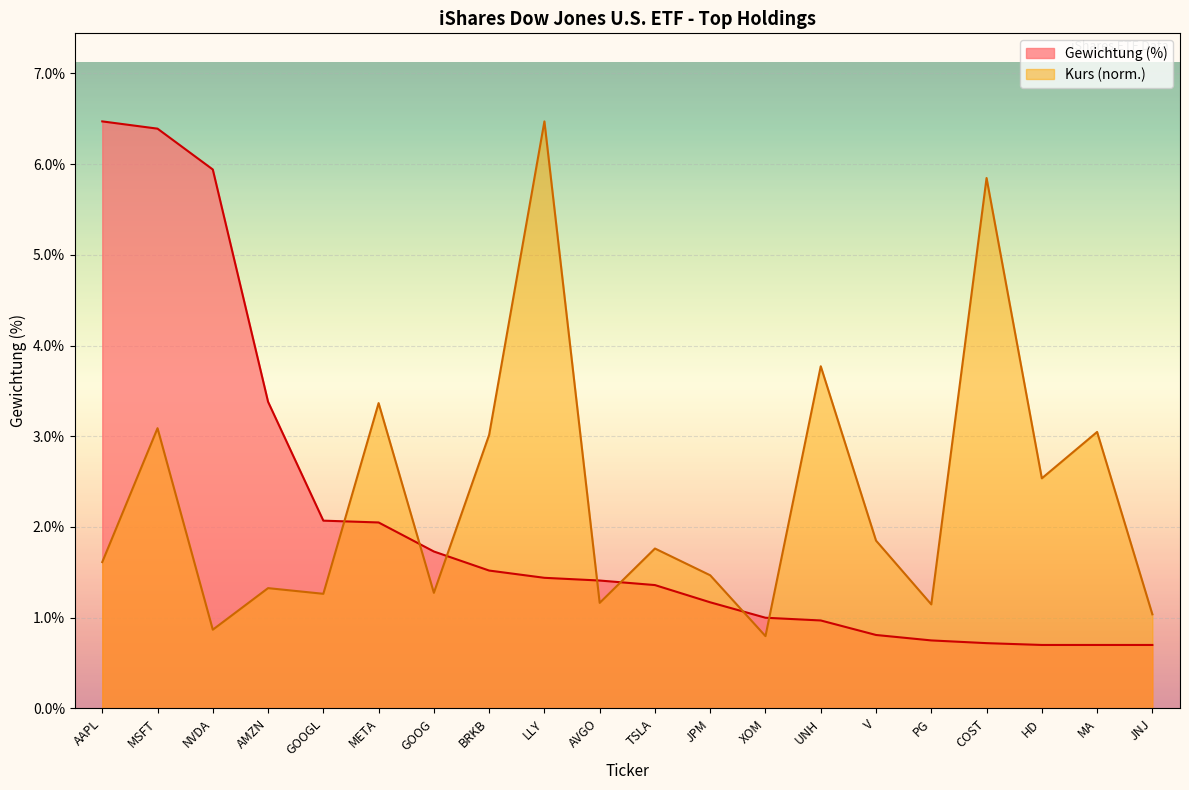

At how many categories does at least one series exceed 5?

5